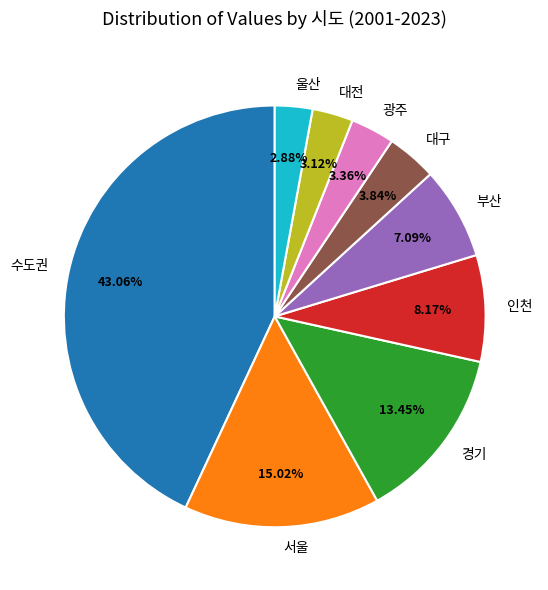

Combined, do 부산 and 경기 account for over 50%?

No